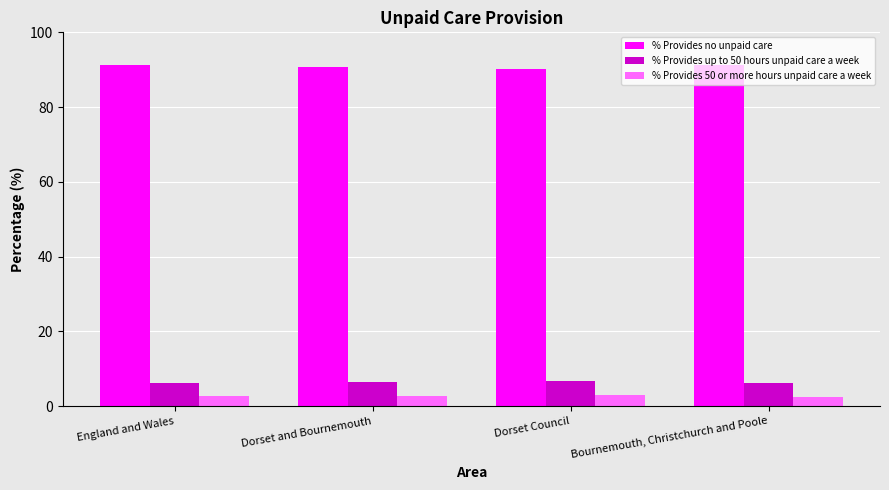

Is it true that % Provides up to 50 hours unpaid care a week equals 6.2 at England and Wales?

True